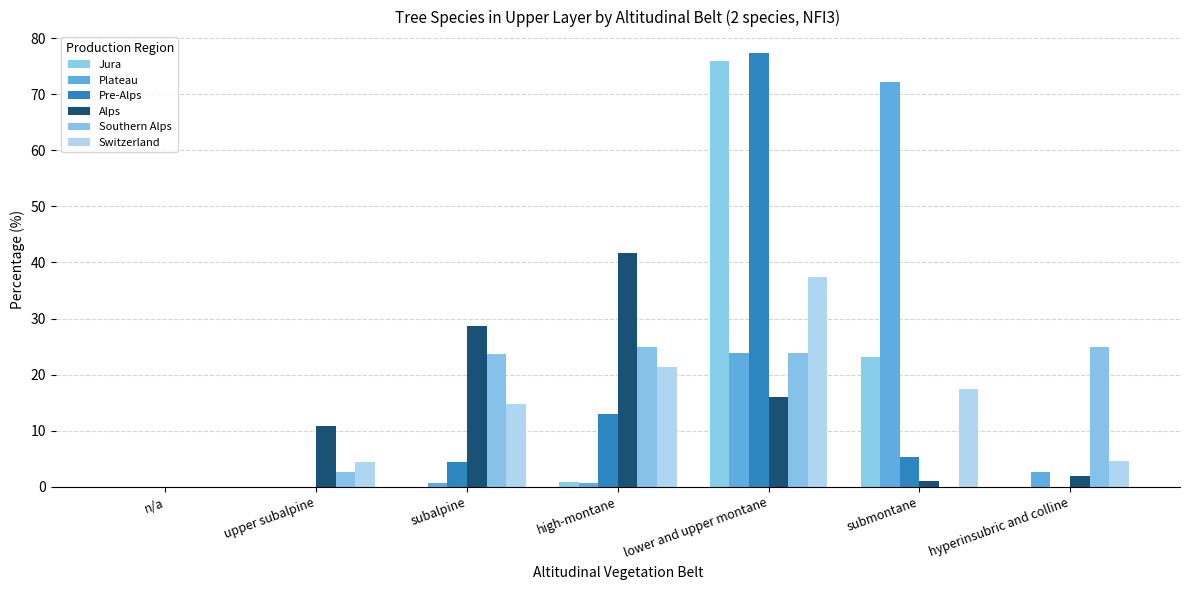

The Jura series shows 0.0 at hyperinsubric and colline. True or false?

True